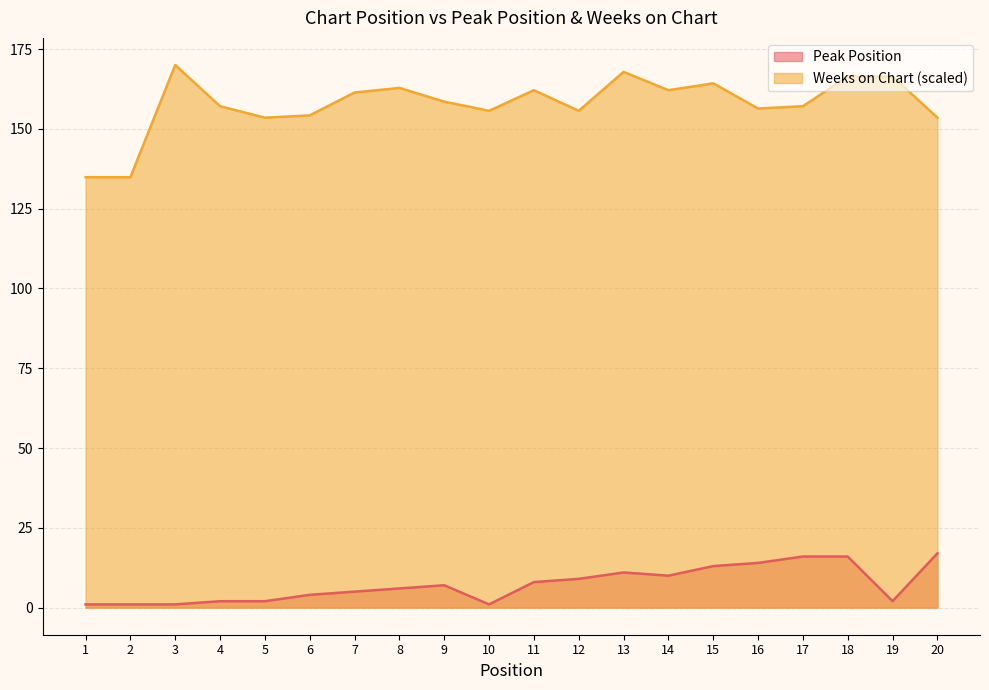

Which has a higher value, 11 or 4?

11